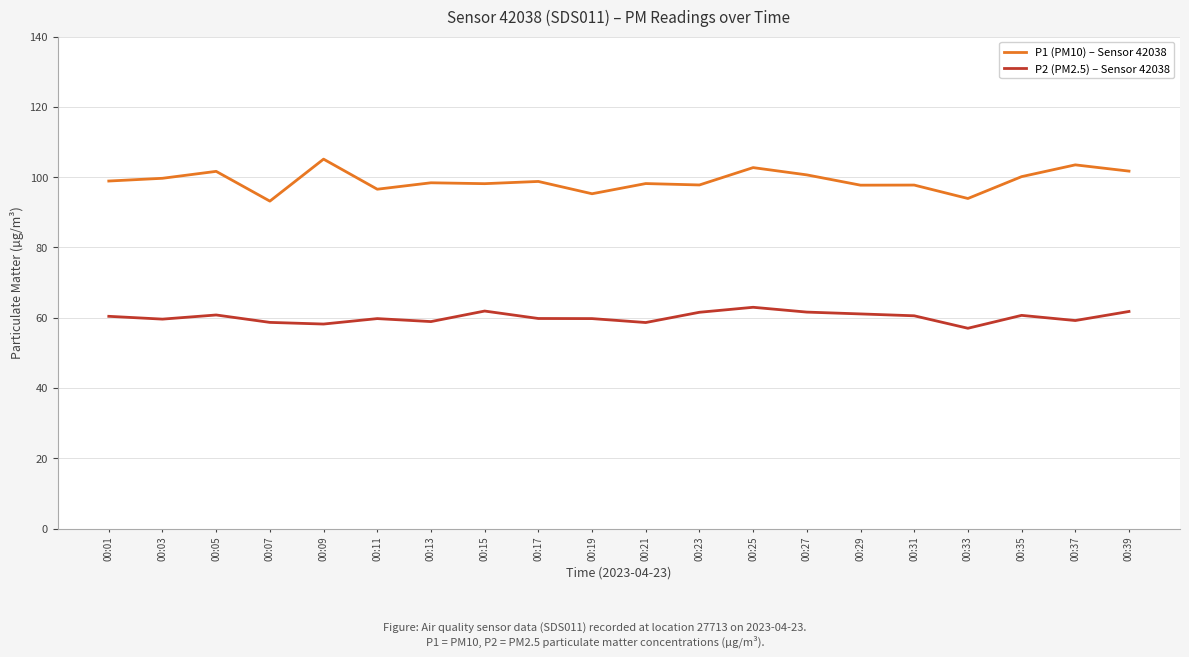

What is the minimum value for P1 (PM10) – Sensor 42038?

93.2